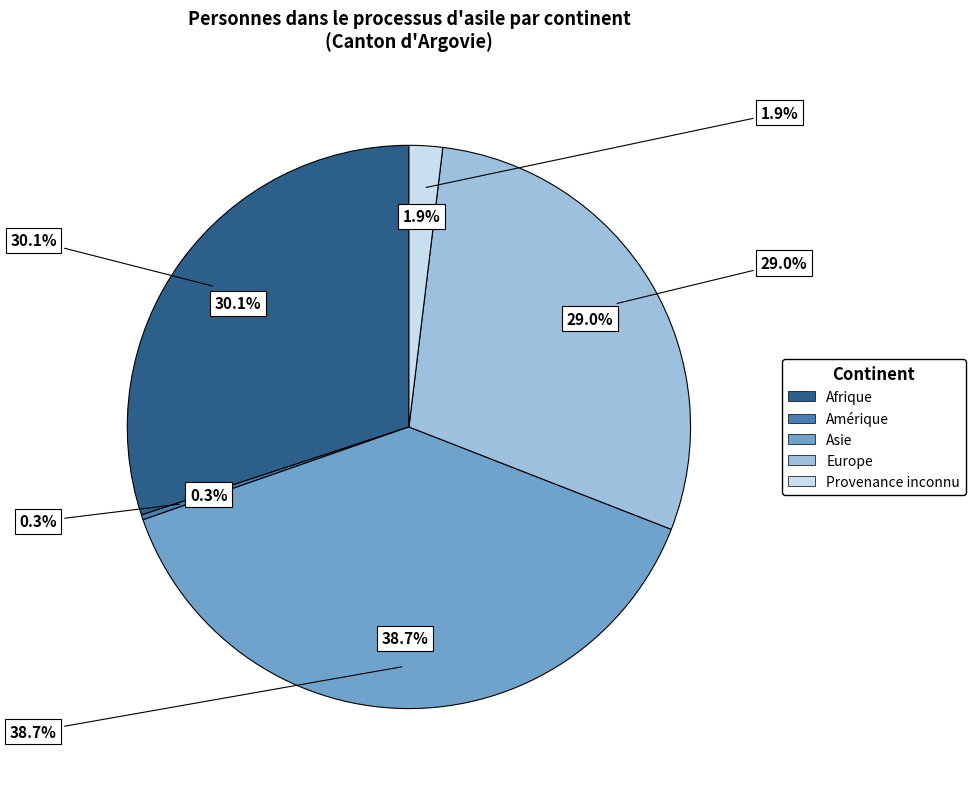

How many slices are in this pie chart?

5